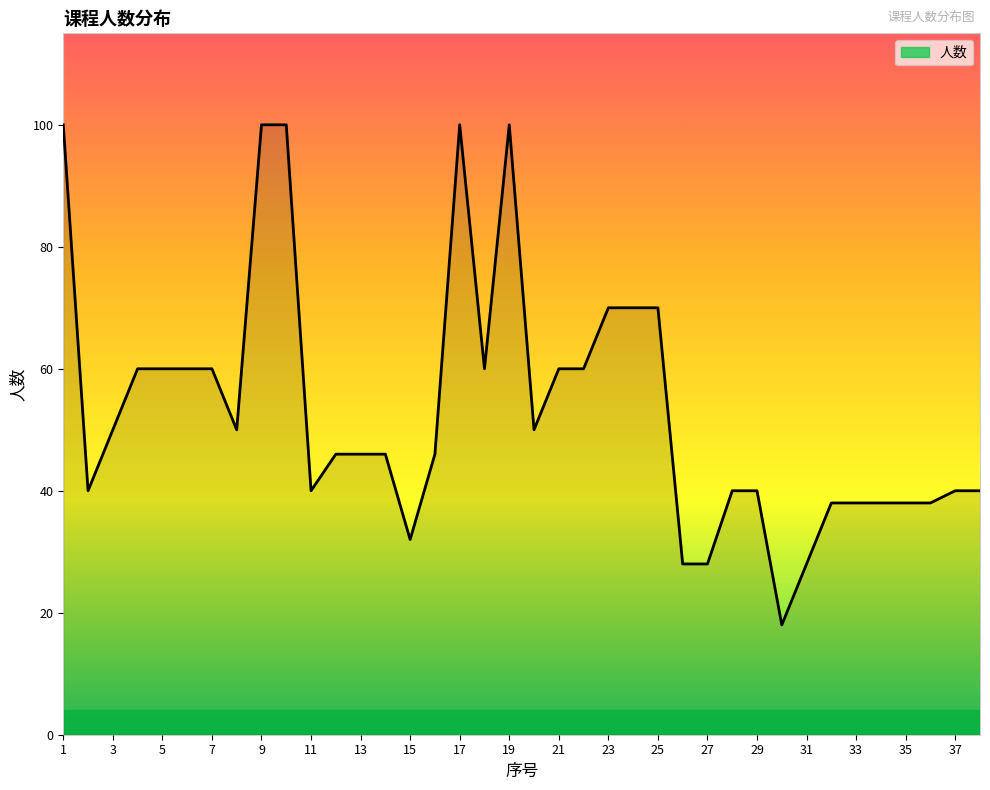

What is the minimum value shown in the chart?

18